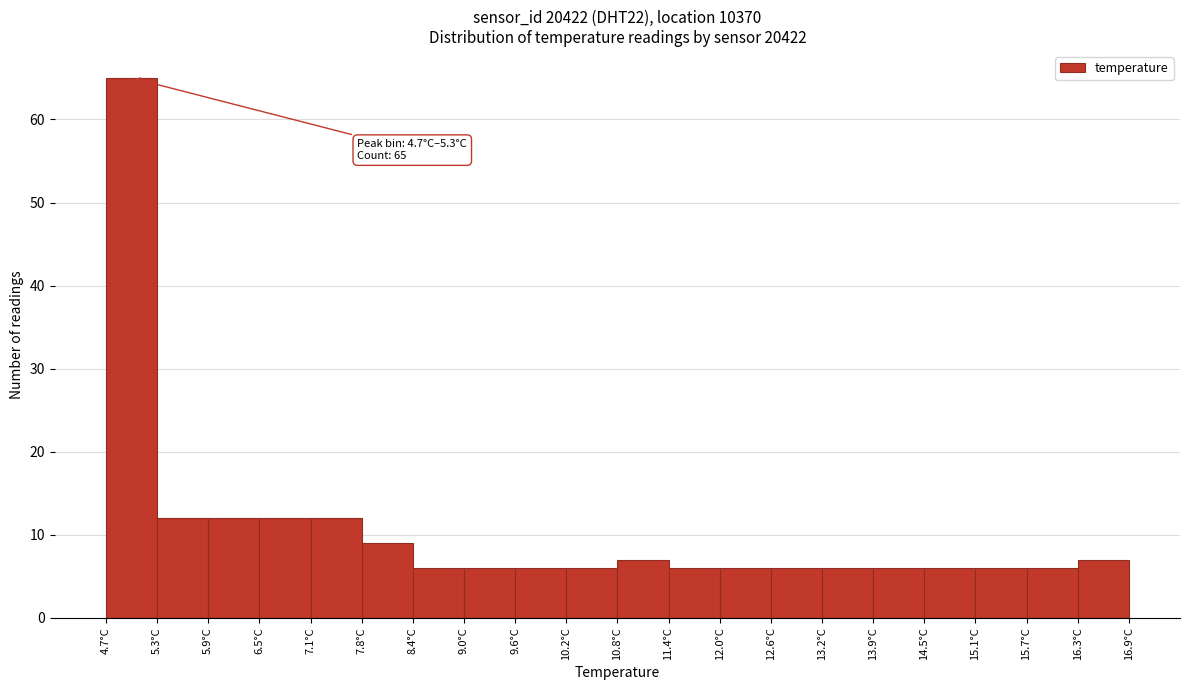

Which range on the x-axis has the tallest bar?

4.70 to 5.31